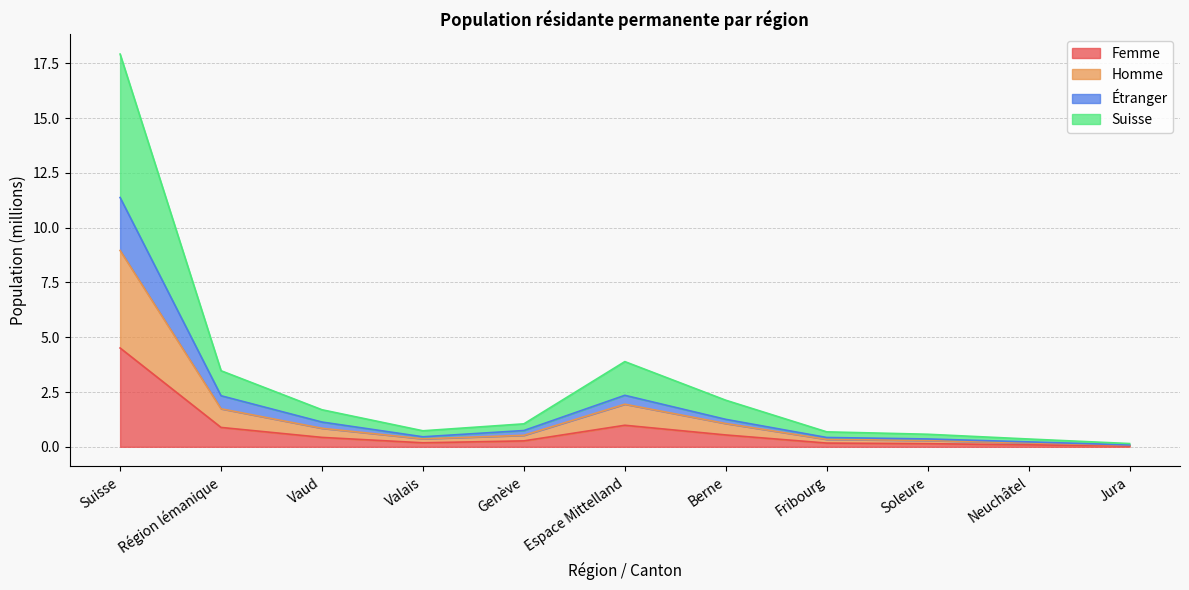

The value of Homme at Genève is 0.5. True or false?

True